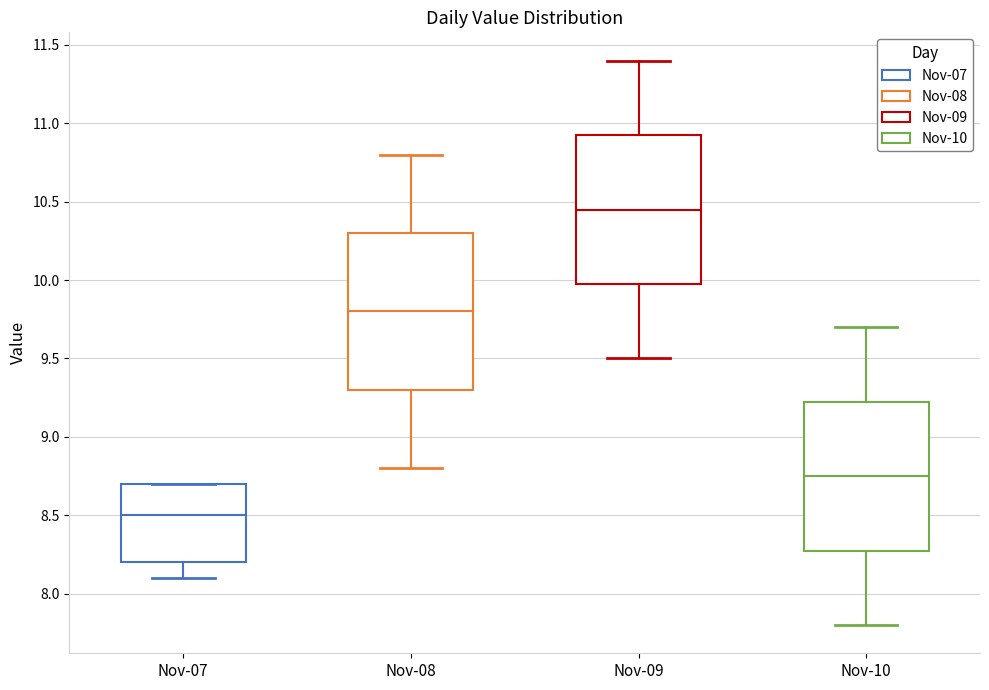

Reading left to right, transcribe this box plot: for each box, give where its median line is, the range the box spans, and where its two whiskers end, as read against the y-axis. The values are not printed on the chart, so give them approximately, as read against the axis.

Nov-07: median 8.50, box 8.20 to 8.70, whiskers 8.10 to 8.70
Nov-08: median 9.80, box 9.30 to 10.30, whiskers 8.80 to 10.80
Nov-09: median 10.45, box 10.00 to 10.95, whiskers 9.50 to 11.40
Nov-10: median 8.75, box 8.30 to 9.25, whiskers 7.80 to 9.70